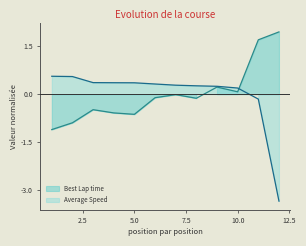

Does the chart display data point markers on the line(s)?

No